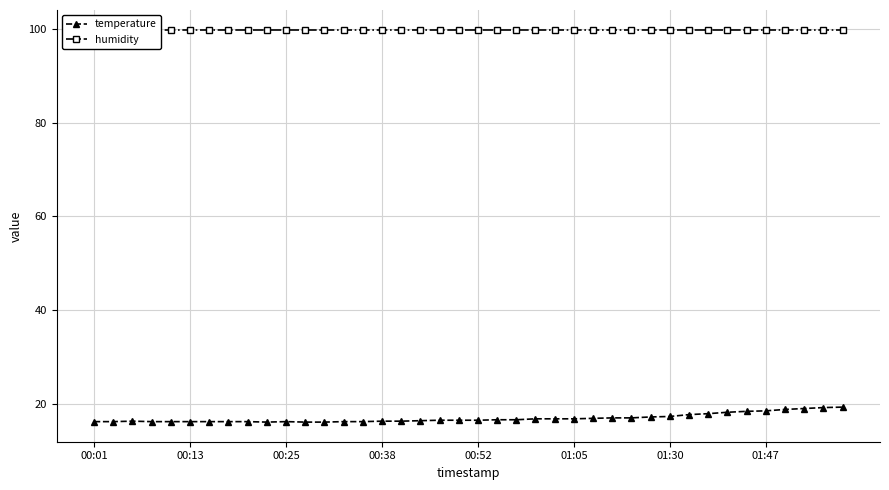

Reading left to right, what are all the values shown in this chart?

temperature: 16.2	16.2	16.3	16.2	16.2	16.2	16.2	16.2	16.2	16.1	16.2	16.1	16.1	16.2	16.2	16.3	16.3	16.4	16.5	16.5	16.5	16.6	16.6	16.8	16.8	16.8	16.9	17.0	17.0	17.2	17.3	17.7	17.9	18.2	18.4	18.5	18.8	19.0	19.2	19.3
humidity: 99.9	99.9	99.9	99.9	99.9	99.9	99.9	99.9	99.9	99.9	99.9	99.9	99.9	99.9	99.9	99.9	99.9	99.9	99.9	99.9	99.9	99.9	99.9	99.9	99.9	99.9	99.9	99.9	99.9	99.9	99.9	99.9	99.9	99.9	99.9	99.9	99.9	99.9	99.9	99.9